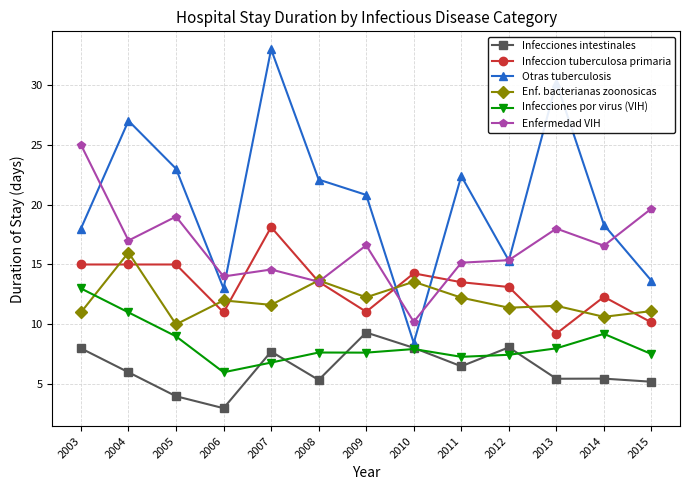

What is the approximate value of Infecciones intestinales at 2007?

7.7